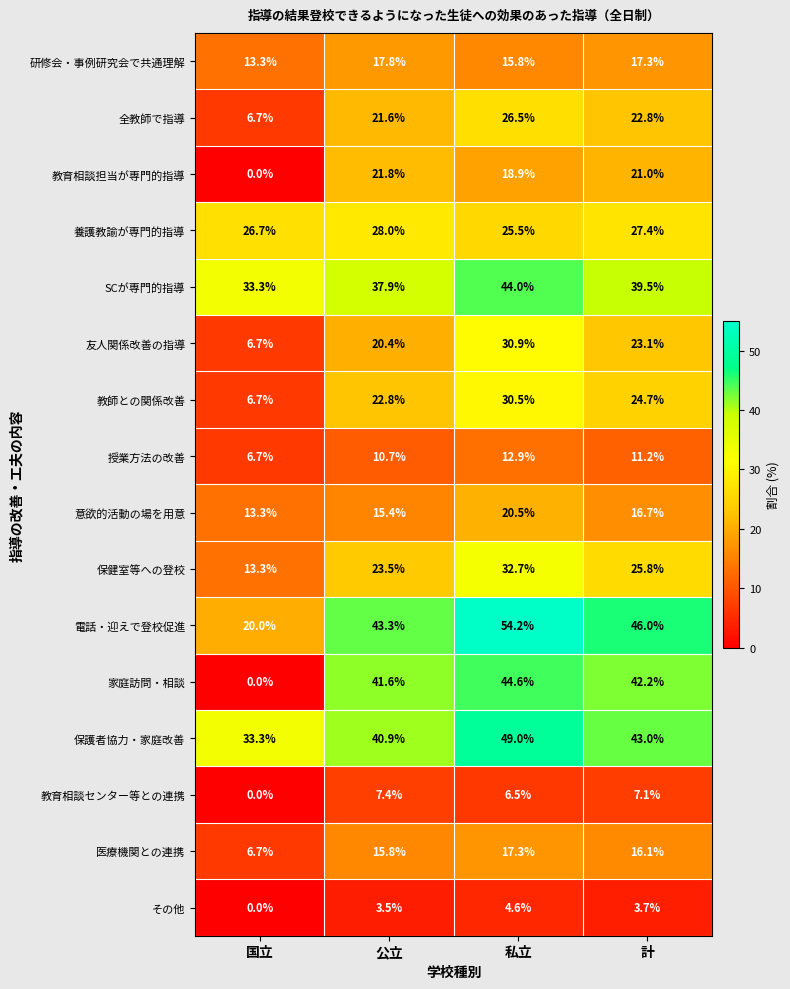

What is the difference between the 教育相談センター等との連携 values at 計 and 国立?

7.1